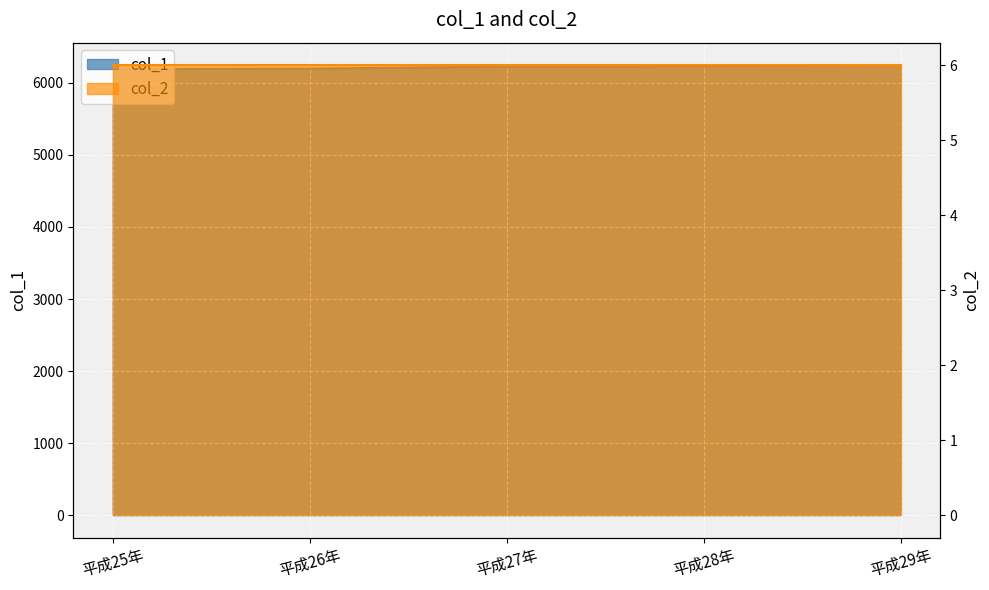

At which label is the value closest to 6219?

平成27年